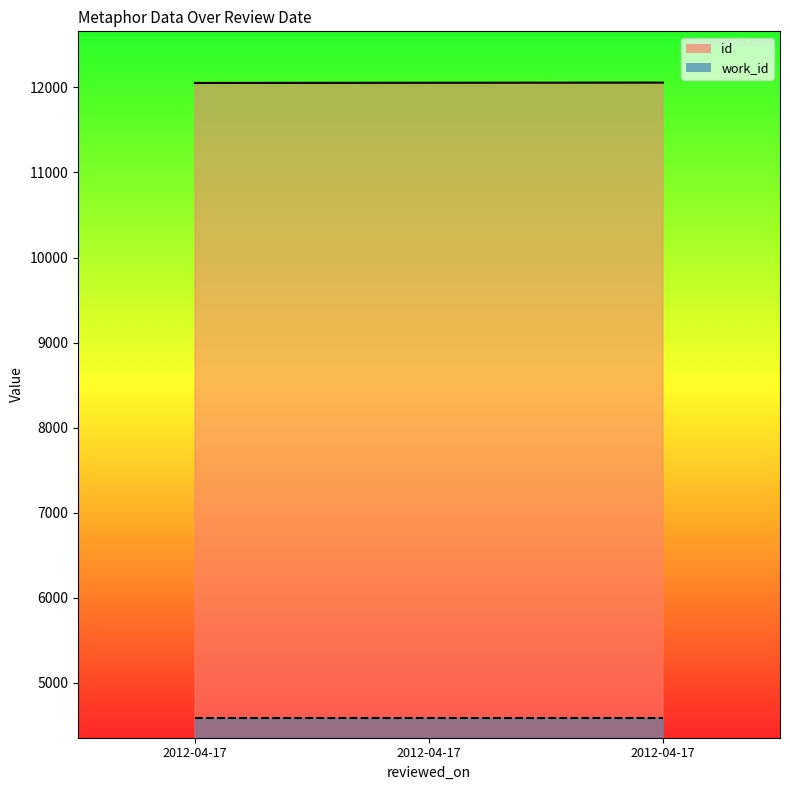

Does the chart display data point markers on the line(s)?

No